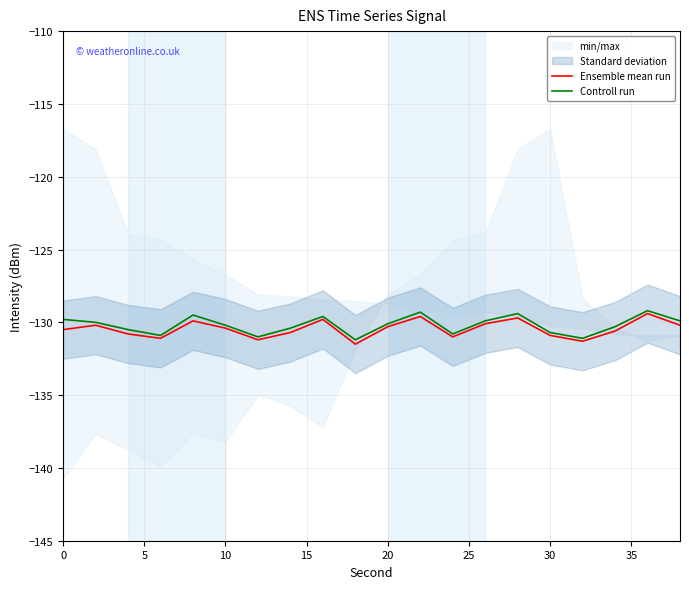

What is the greatest value displayed?

-129.2